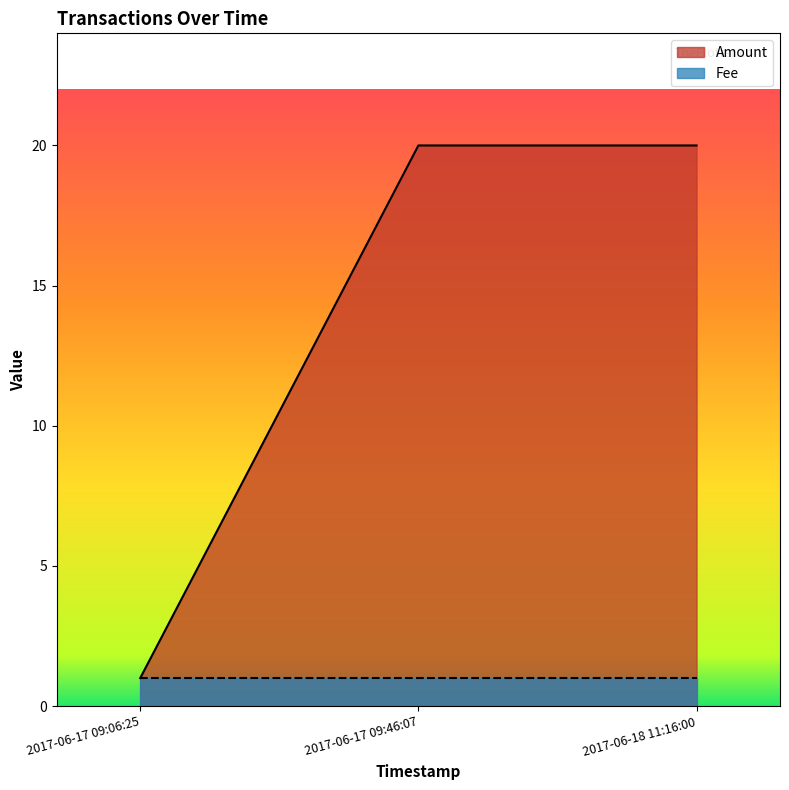

What is the total value across all series at 2017-06-17 09:06:25?

2